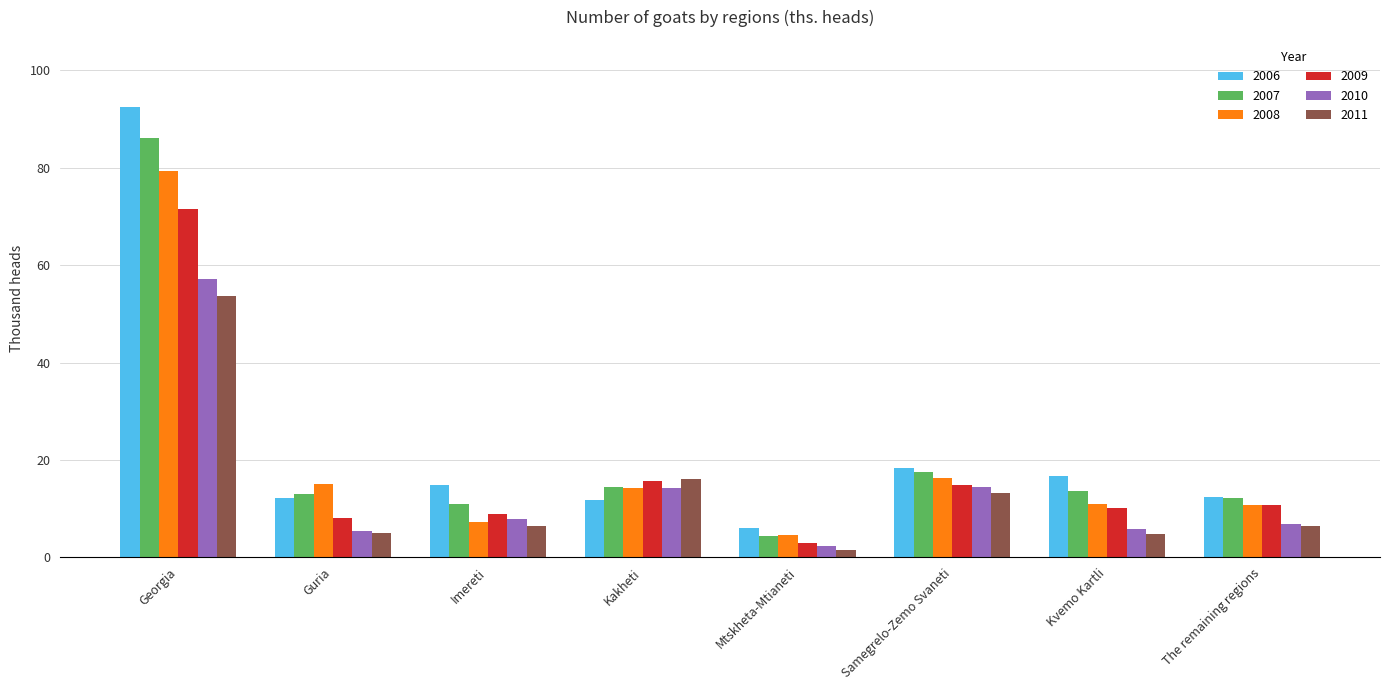

What is the label of the 7th bar from the left?

Kvemo Kartli